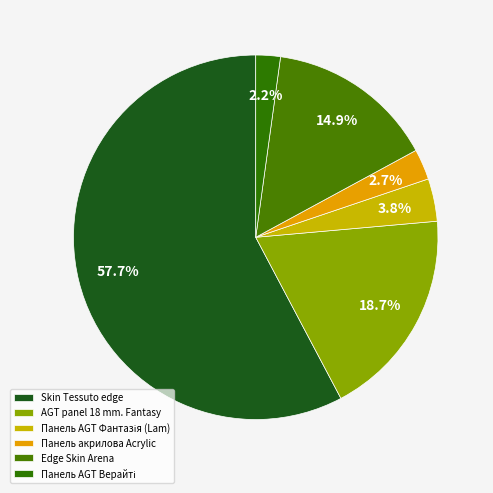

Count the number of slices in the pie.

6